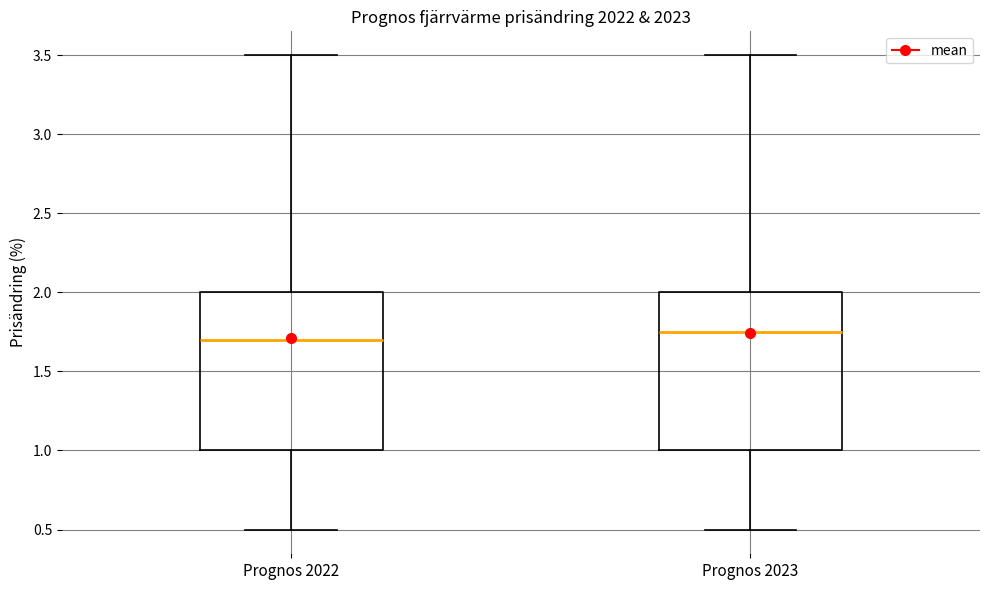

Which box's median line is the highest?

Prognos 2023